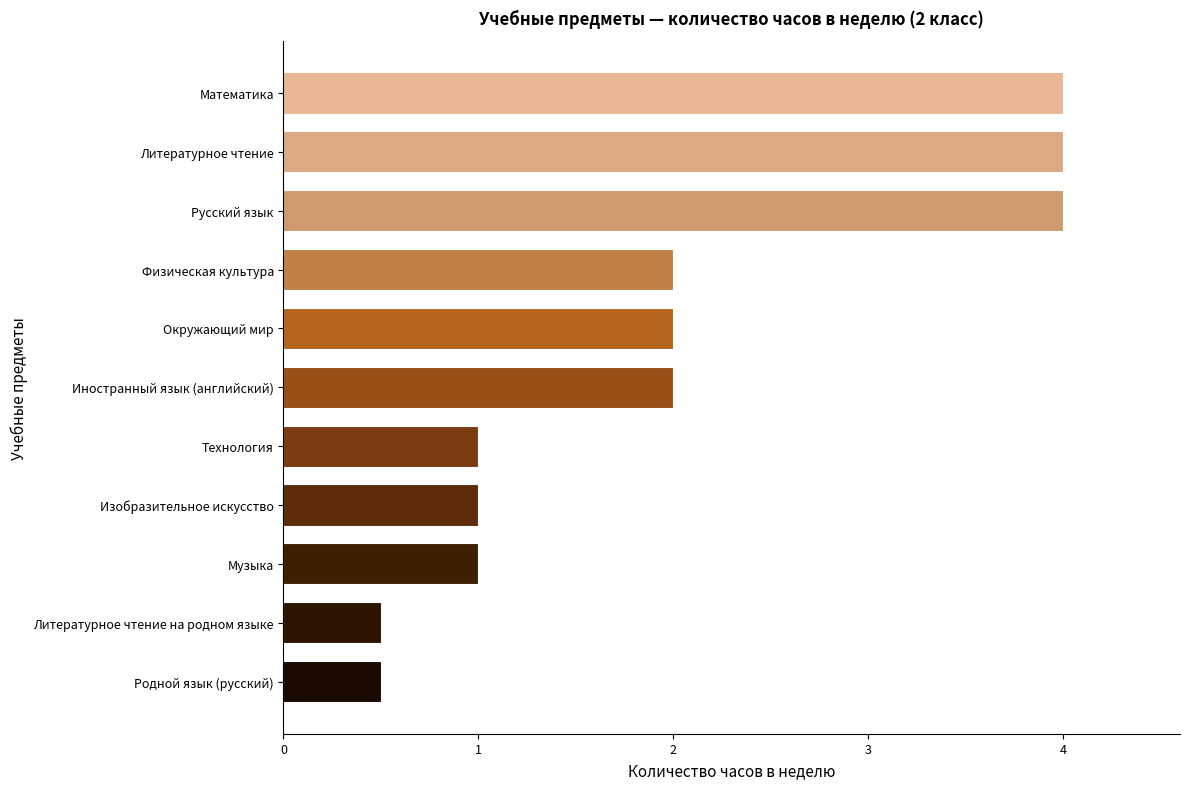

The chart shows a value of 0.2 at Родной язык (русский). True or false?

False